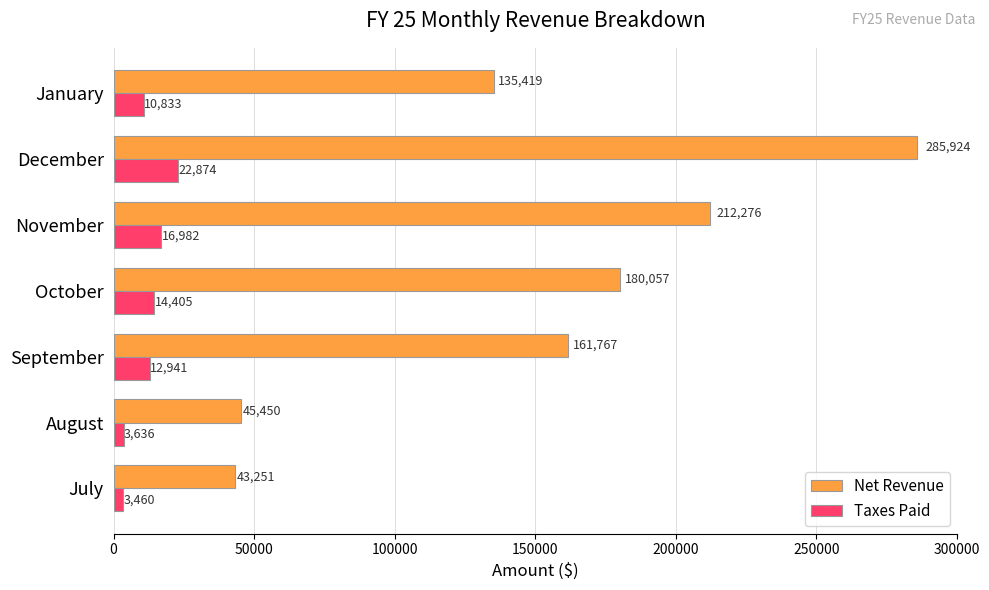

Which series changed the most between July and December?

Net Revenue